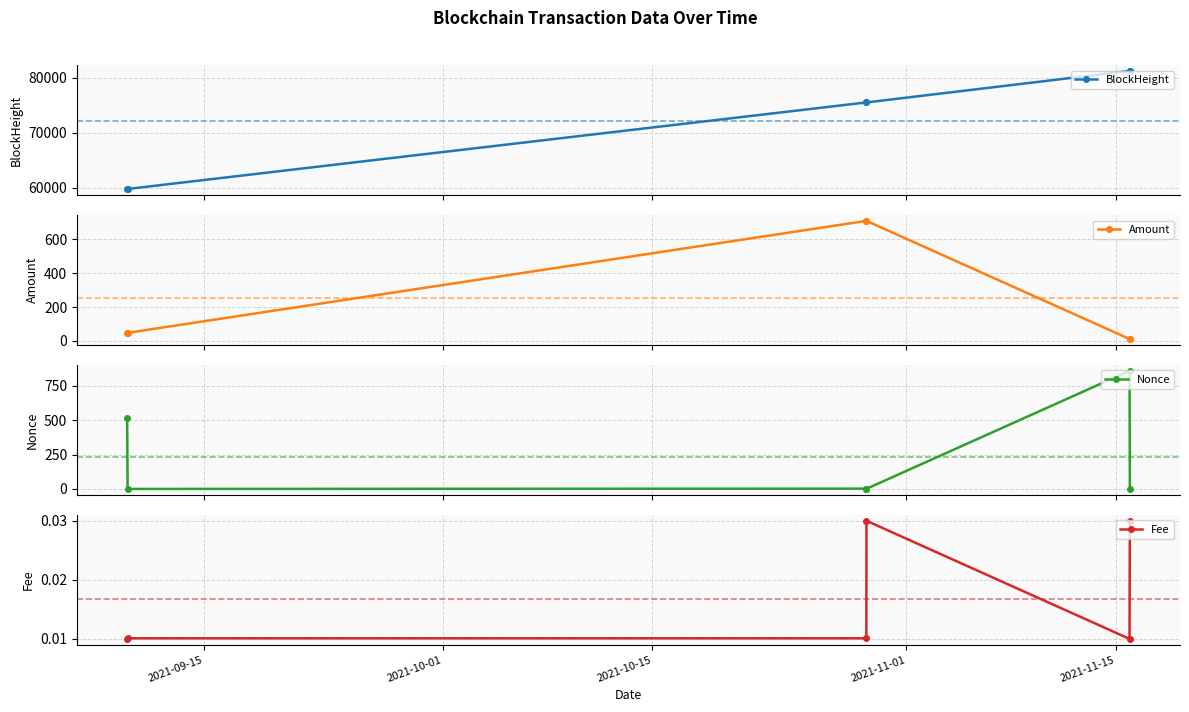

How many lines are shown in the chart?

4